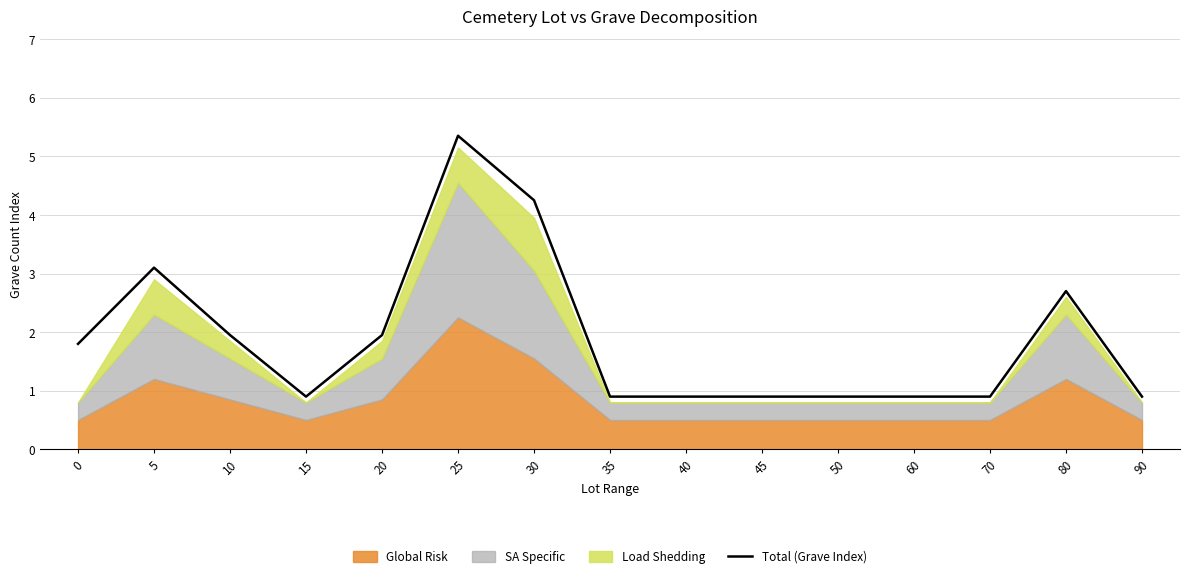

What is the value of the 2nd point from the left?

3.1